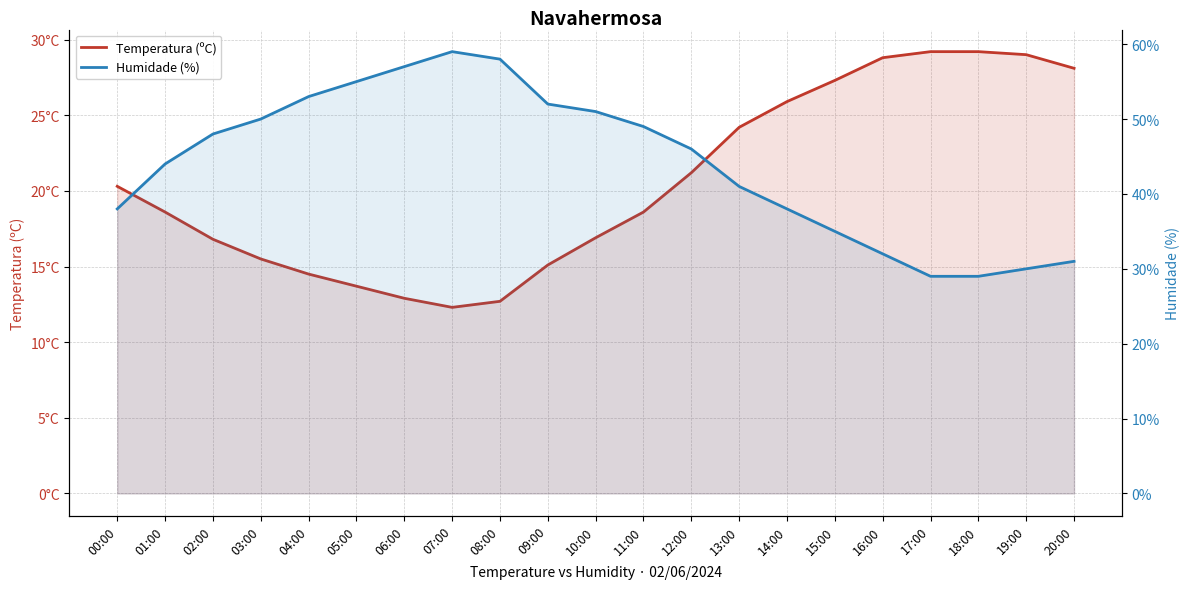

What is the highest value of the Temperatura (ºC) series?

29.2